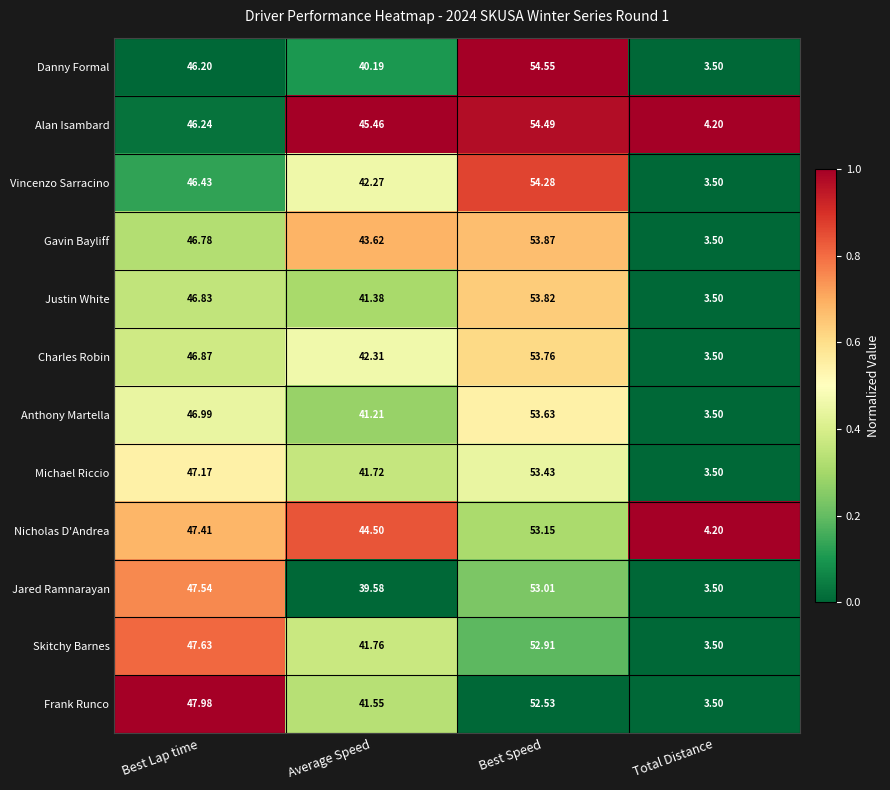

Which series has the largest total across all categories?

Alan Isambard